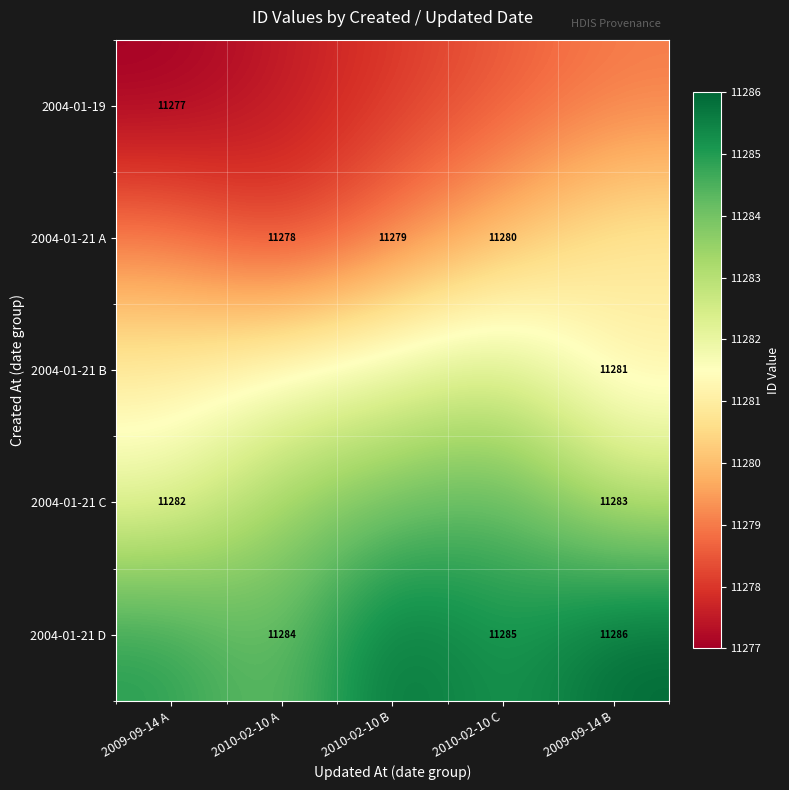

The 2004-01-21 A series shows 15309.1 at 2010-02-10 C. True or false?

False